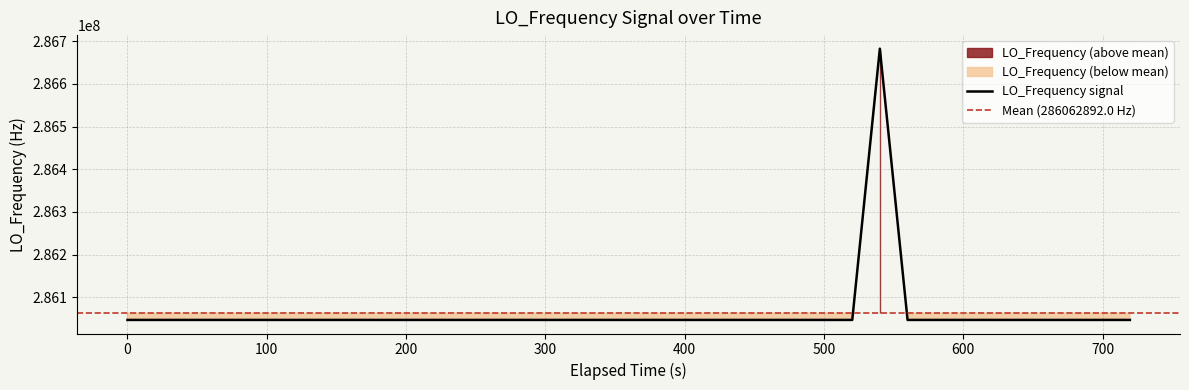

What is the value of the 37th point from the left?

286046997.4